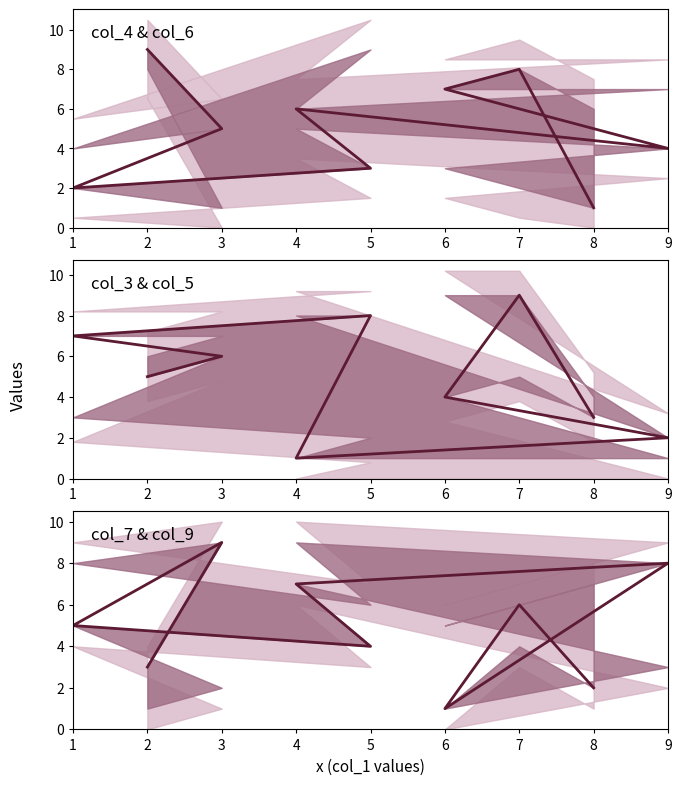

Which label corresponds to the largest value in the chart?

3